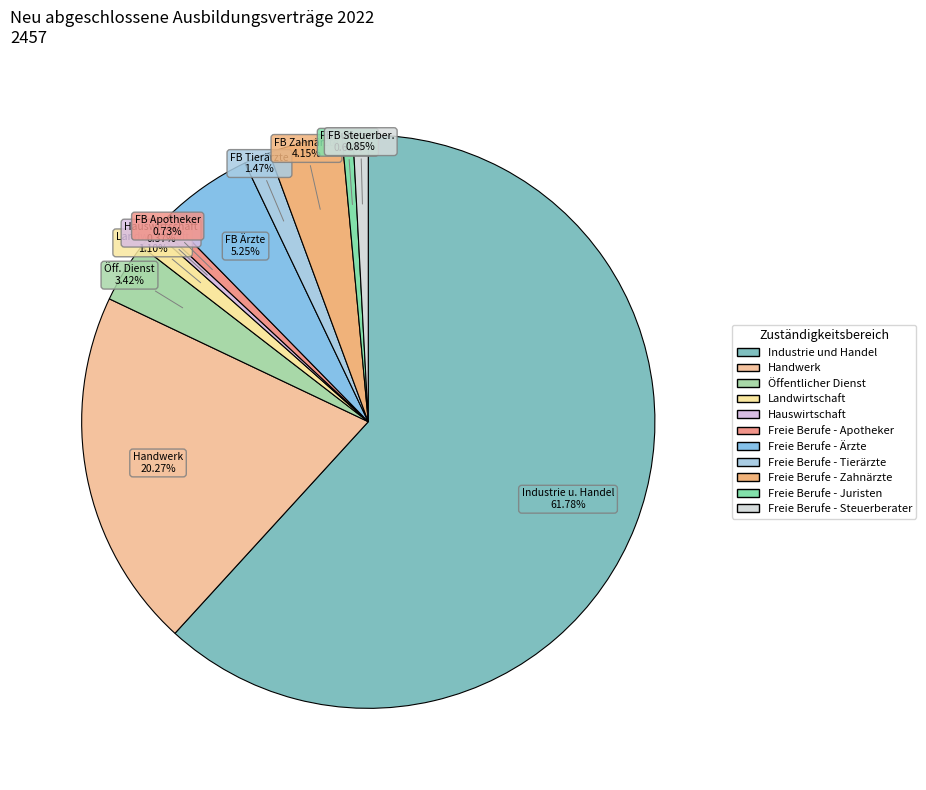

How many segments does this pie chart have?

11